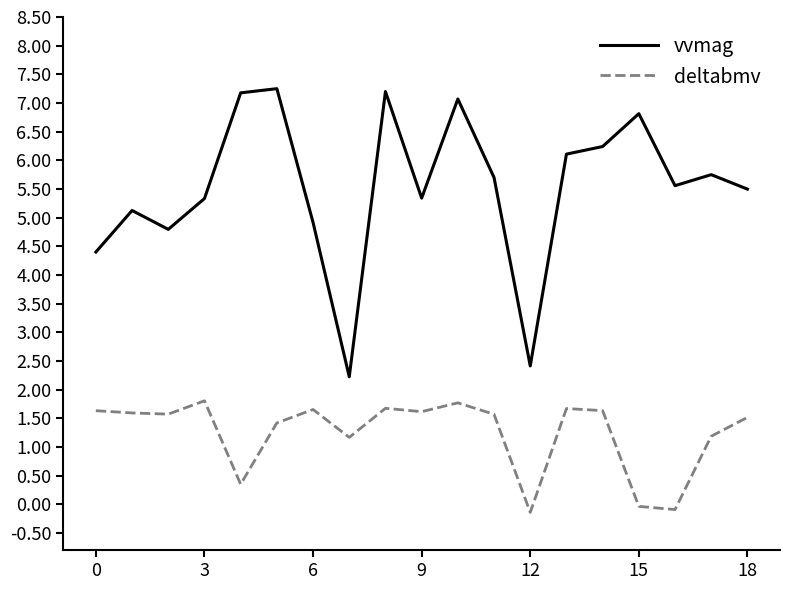

At how many categories does at least one series exceed 6?

7